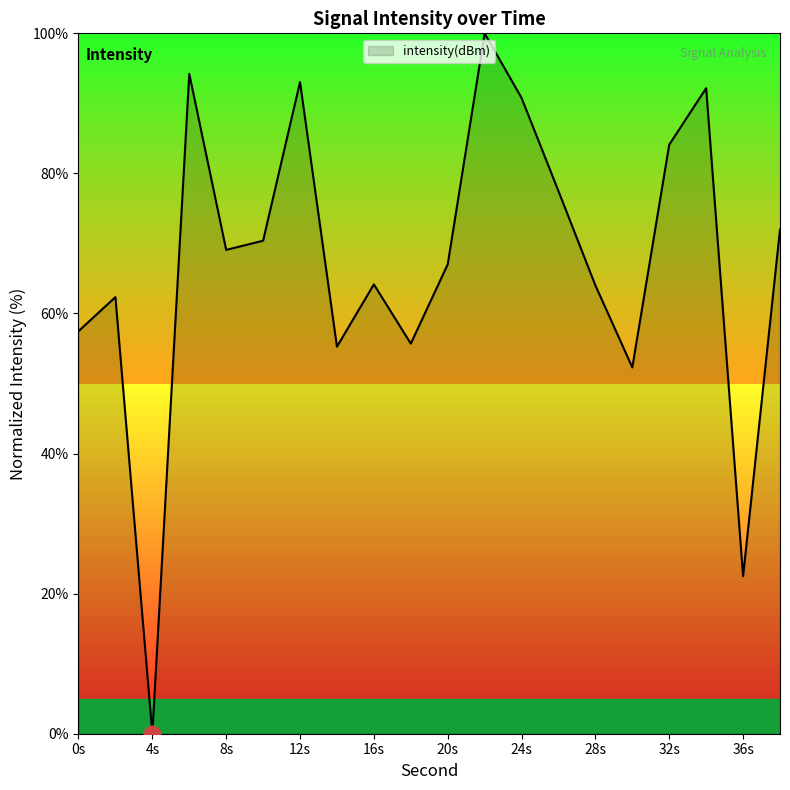

Does the chart display data point markers on the line(s)?

No